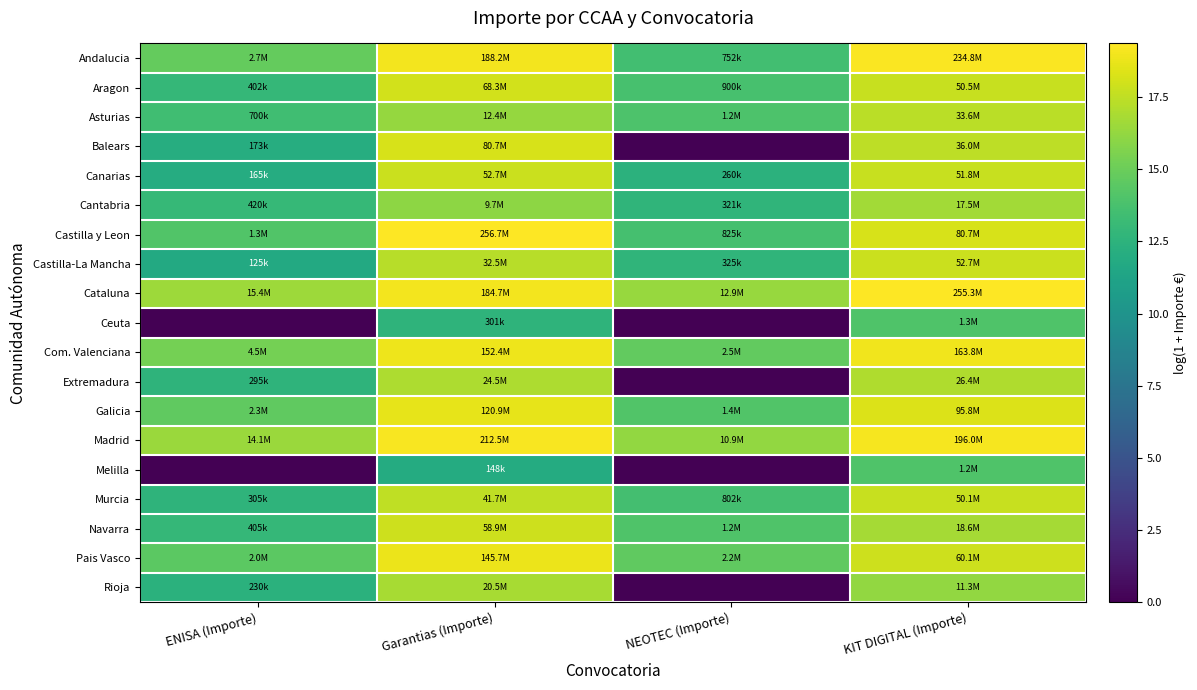

What is the greatest value displayed?

19.4